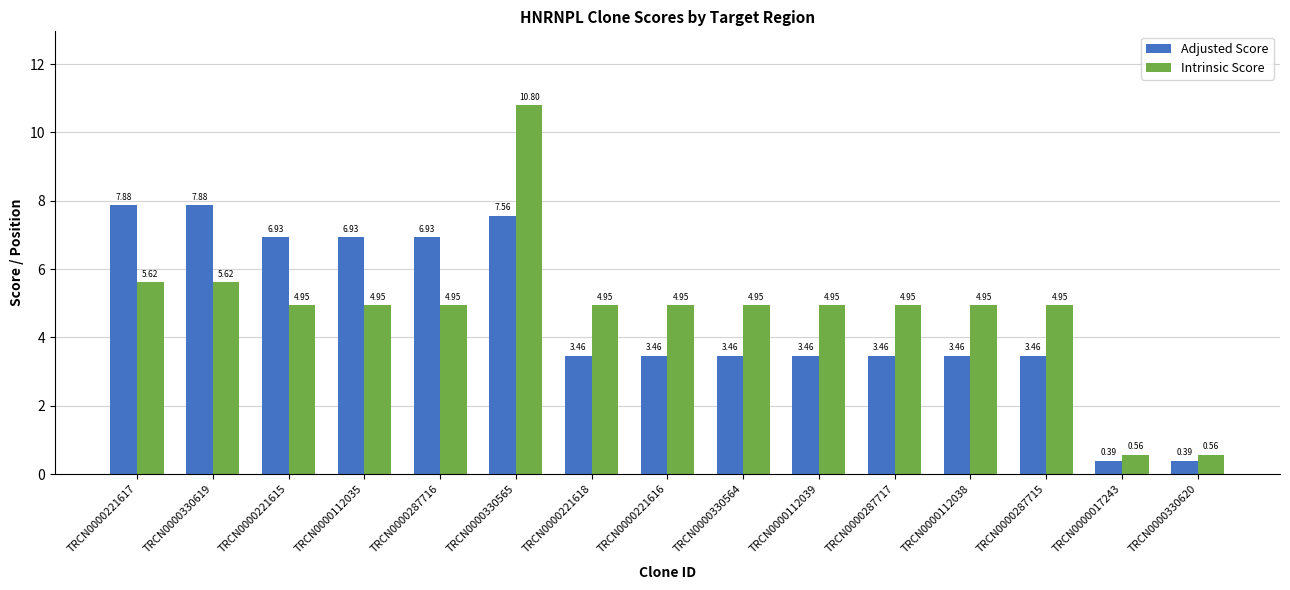

Between TRCN0000330619 and TRCN0000330564, which series saw the biggest shift?

Adjusted Score